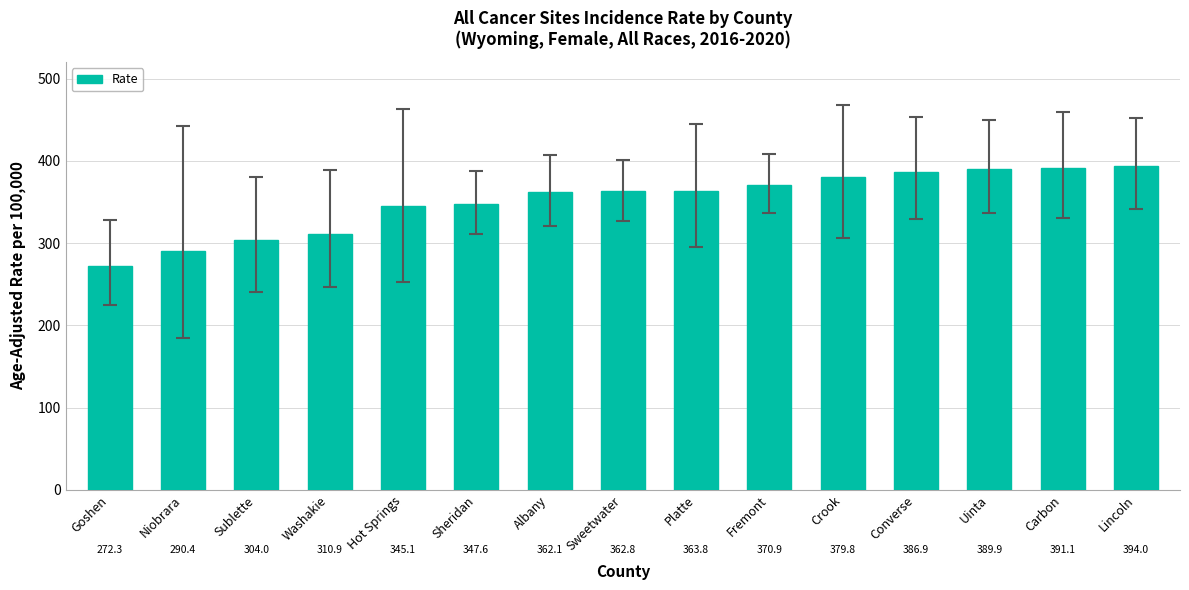

The value at Carbon is 391.1. True or false?

True